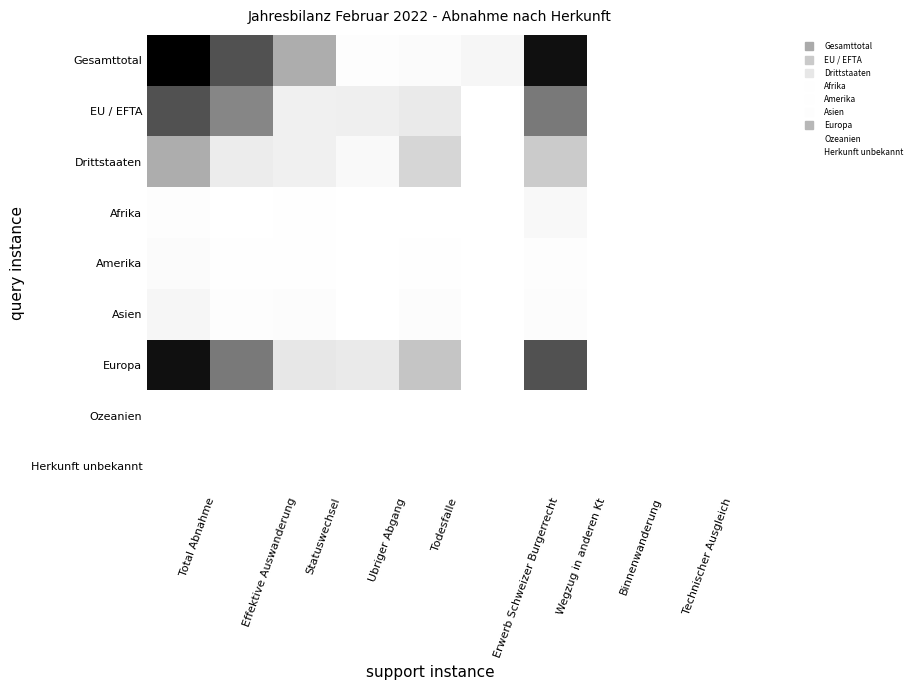

Which label corresponds to the largest value in the chart?

Total Abnahme